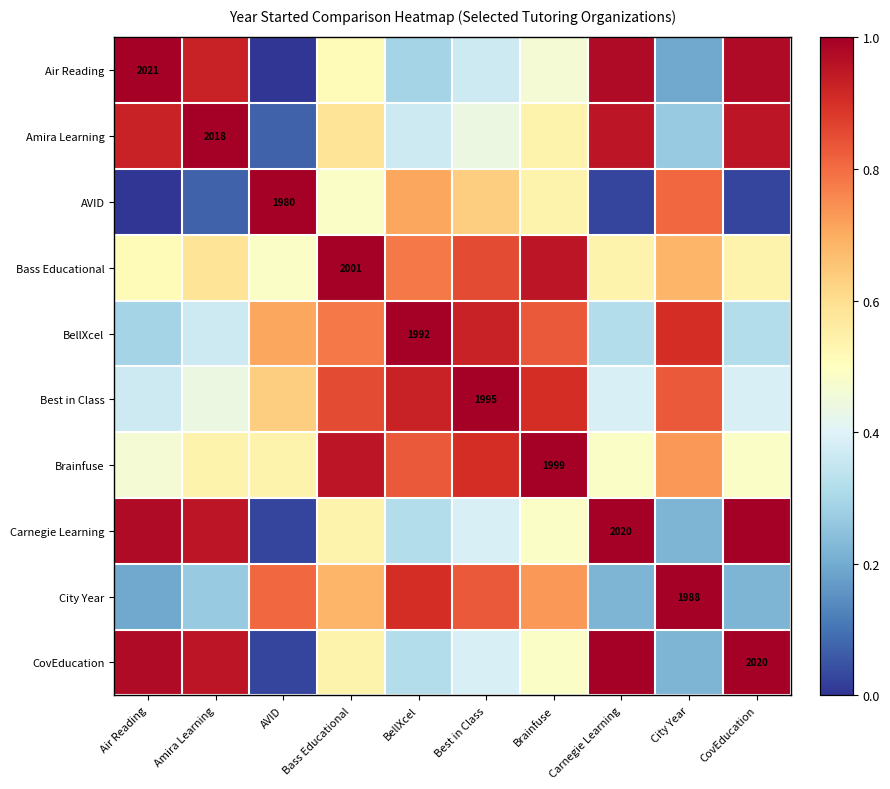

What is the difference between the highest and lowest values at BellXcel?

0.7